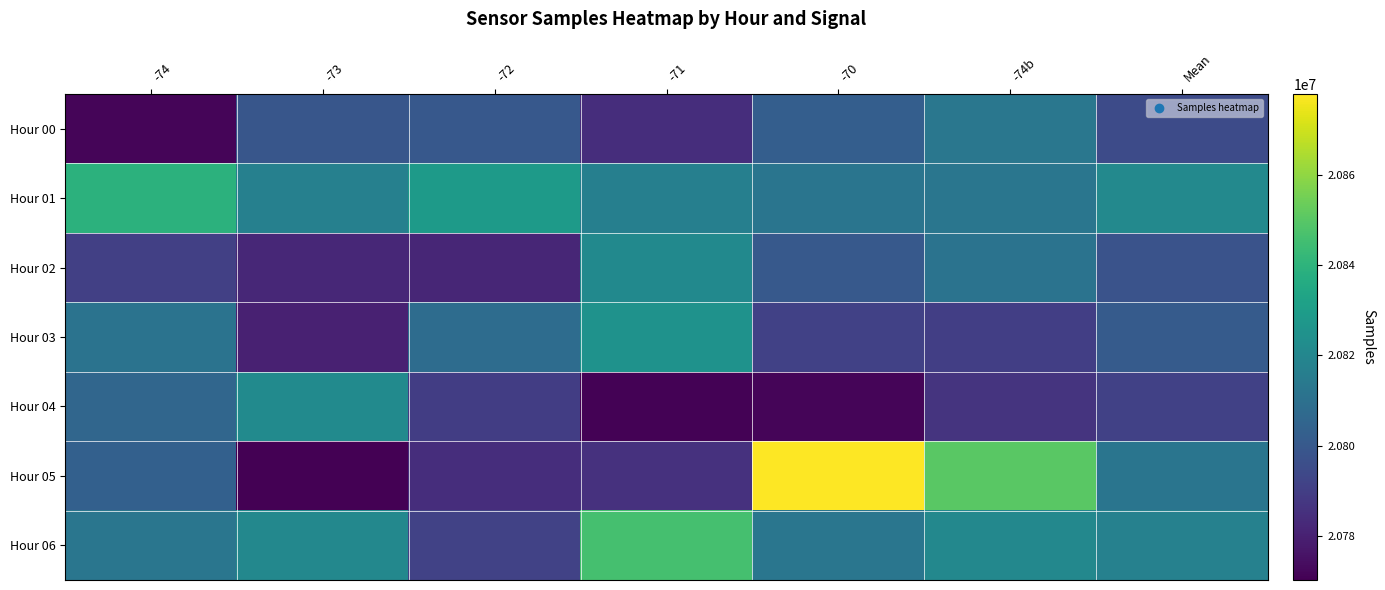

What is the spread (max minus min) of values at -74?

67749.0